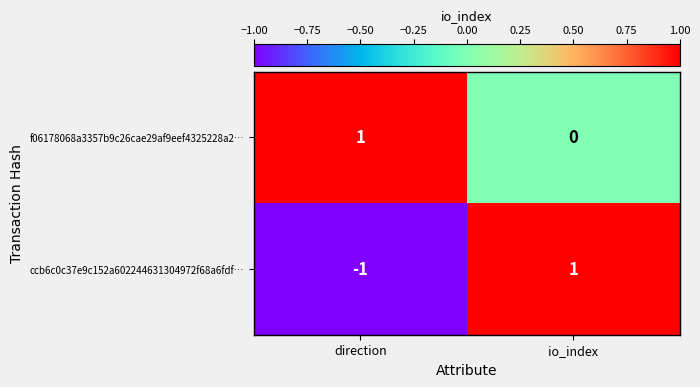

The f06178068a3357b9c26cae29af9eef4325228a2… series shows 1 at direction. True or false?

True